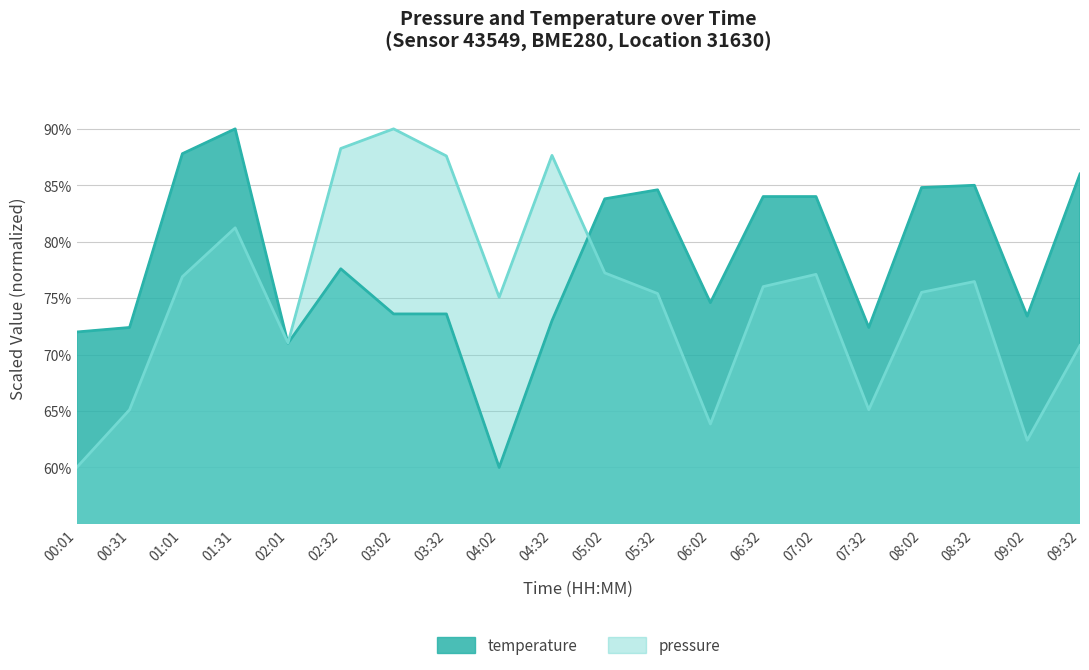

In temperature, how many points are lower than both neighbors (excluding endpoints)?

5